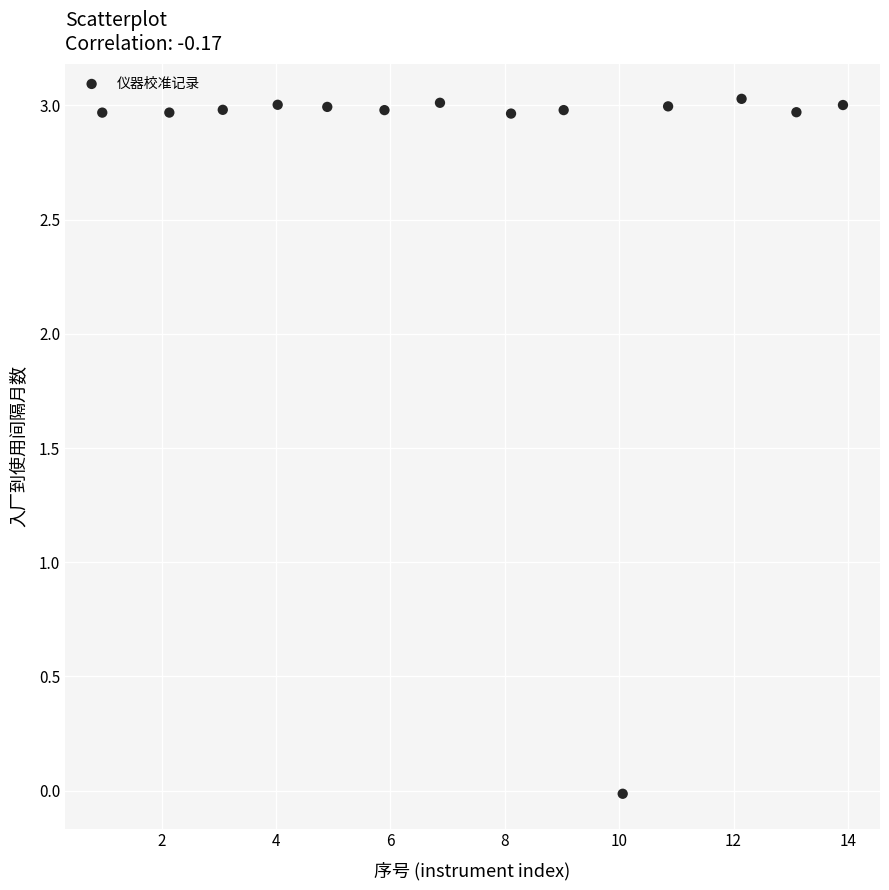

What is the range of X values (max minus min)?

13.0